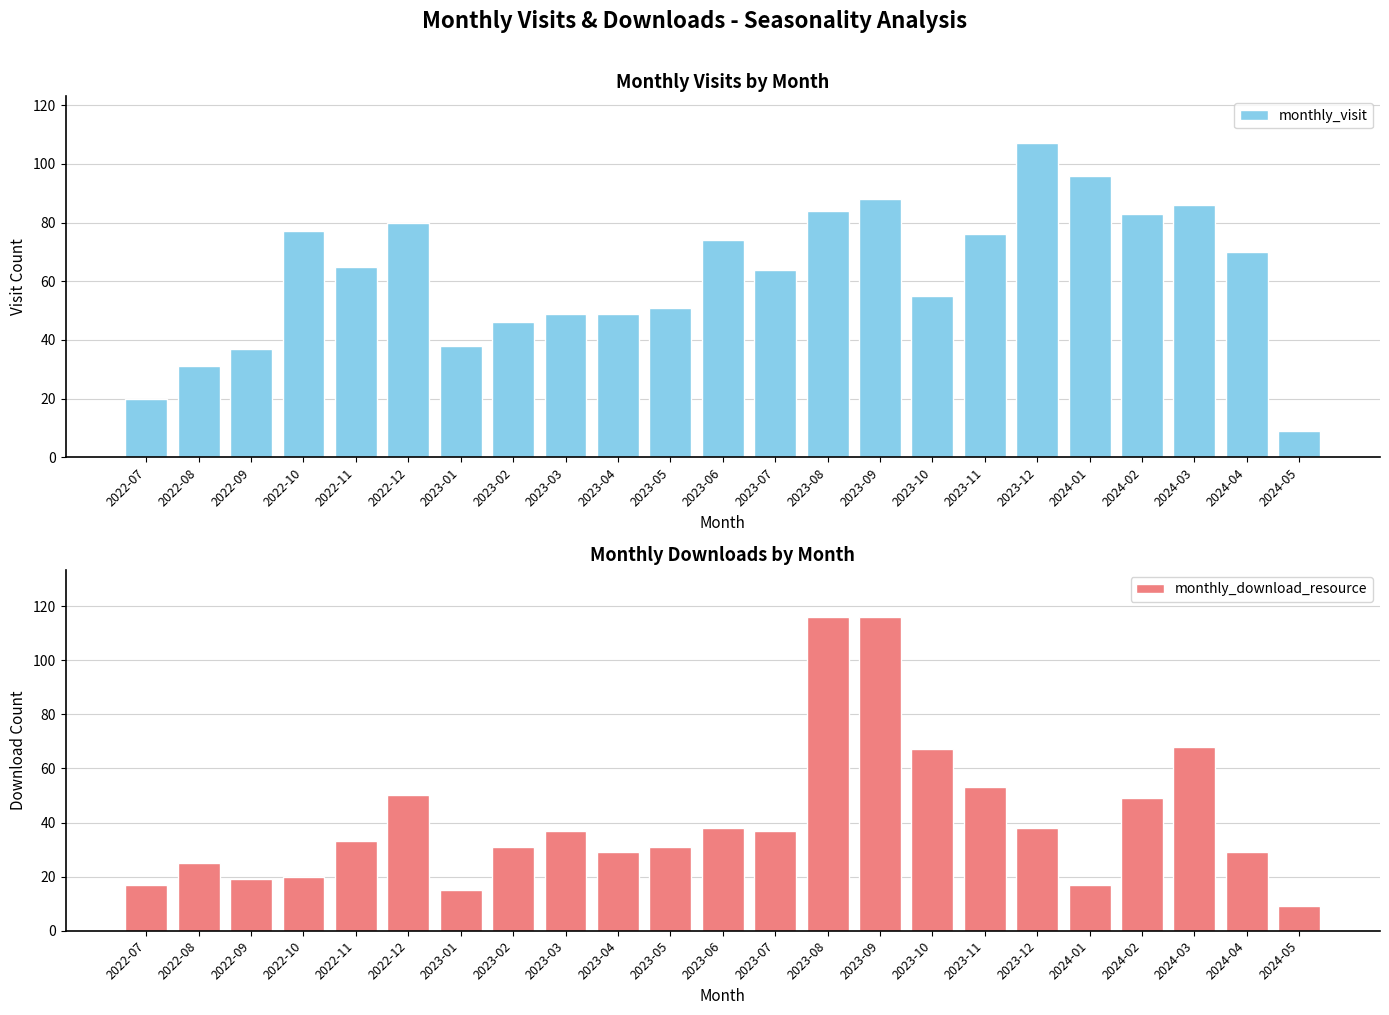

Rank the series at 2023-01 from highest to lowest value.

monthly_visit, monthly_download_resource